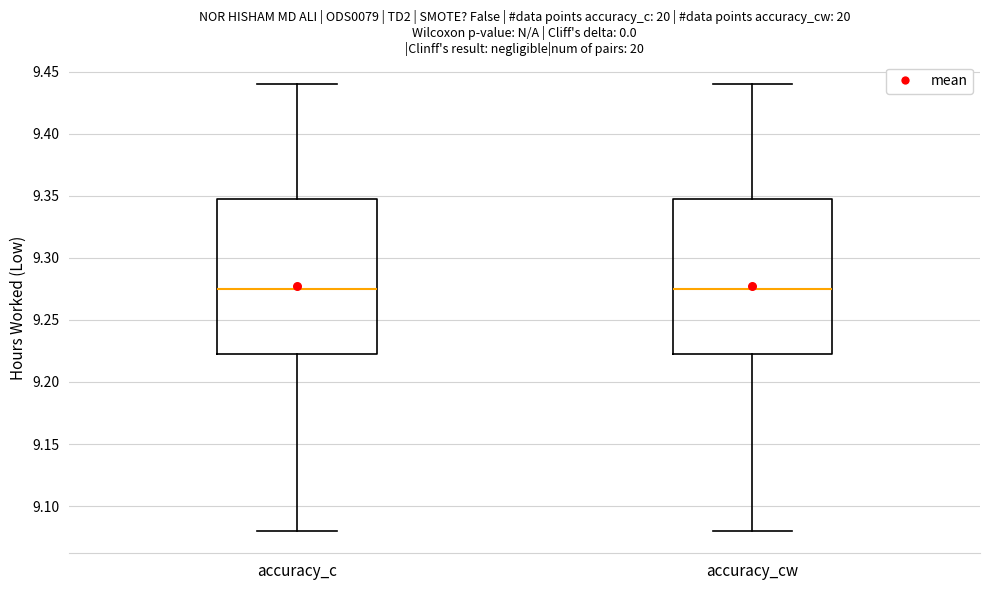

Reading left to right, read every box against the y-axis: the position of its median line, the range the box covers, and the ends of its whiskers. The values are not printed on the chart, so give them approximately, as read against the axis.

accuracy_c: median 9.275, box 9.225 to 9.350, whiskers 9.080 to 9.440
accuracy_cw: median 9.275, box 9.225 to 9.350, whiskers 9.080 to 9.440